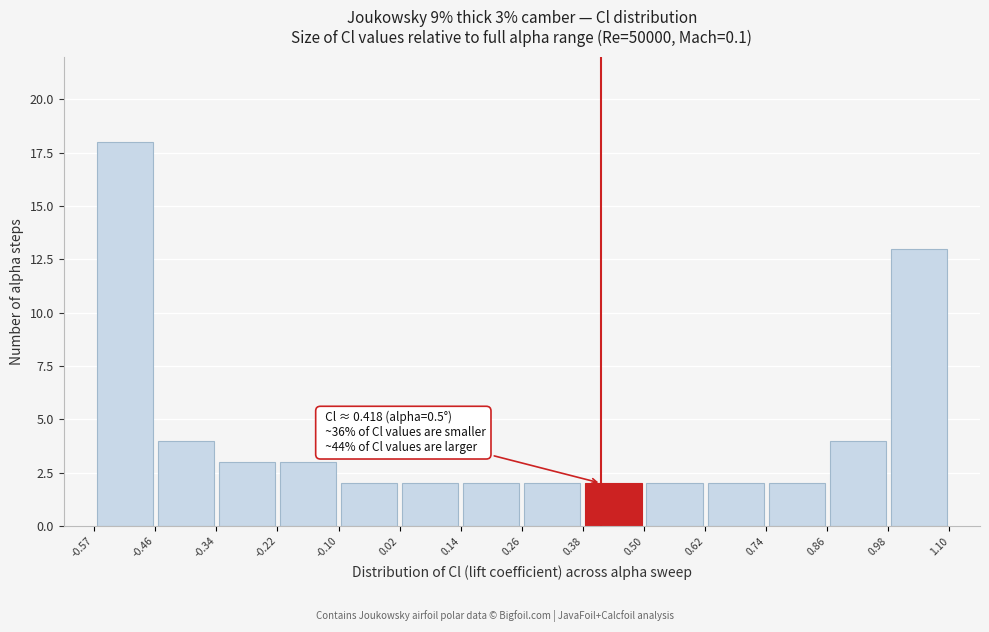

Which range on the x-axis has the tallest bar?

-0.57 to -0.46